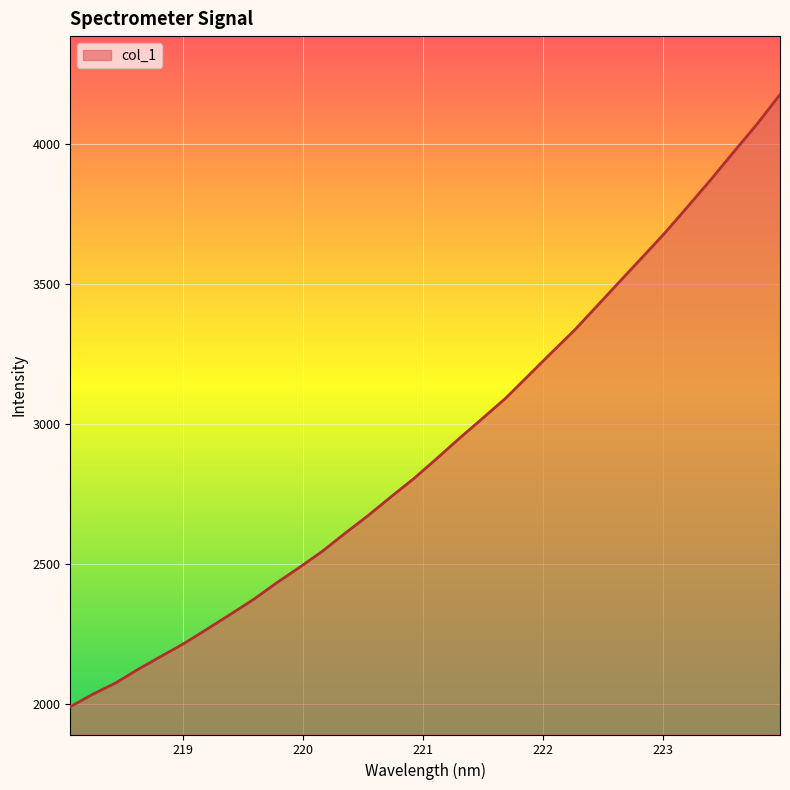

What is the greatest value displayed?

4178.8